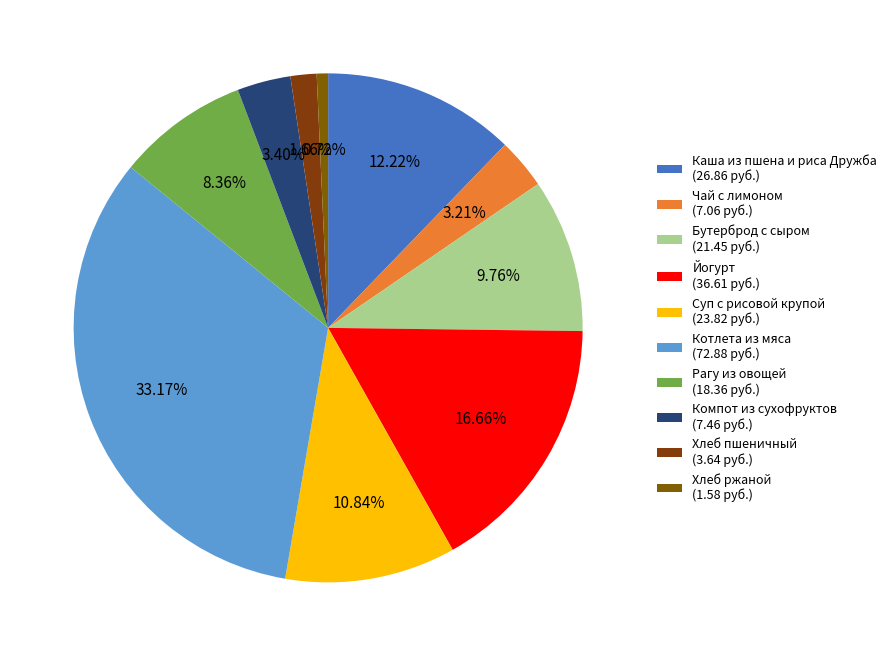

To the nearest percent, what portion does Йогурт represent?

17%